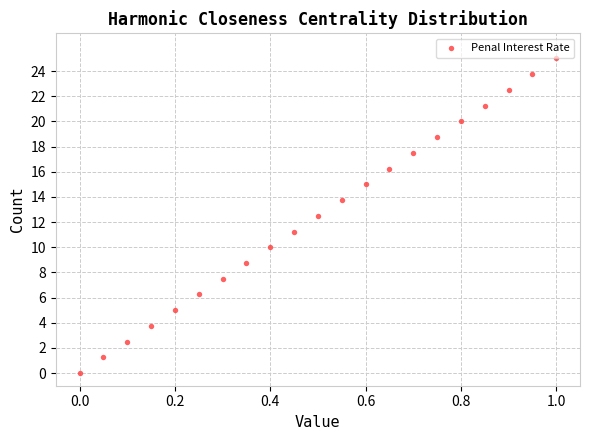

What is the range of Y values (max minus min)?

25.0